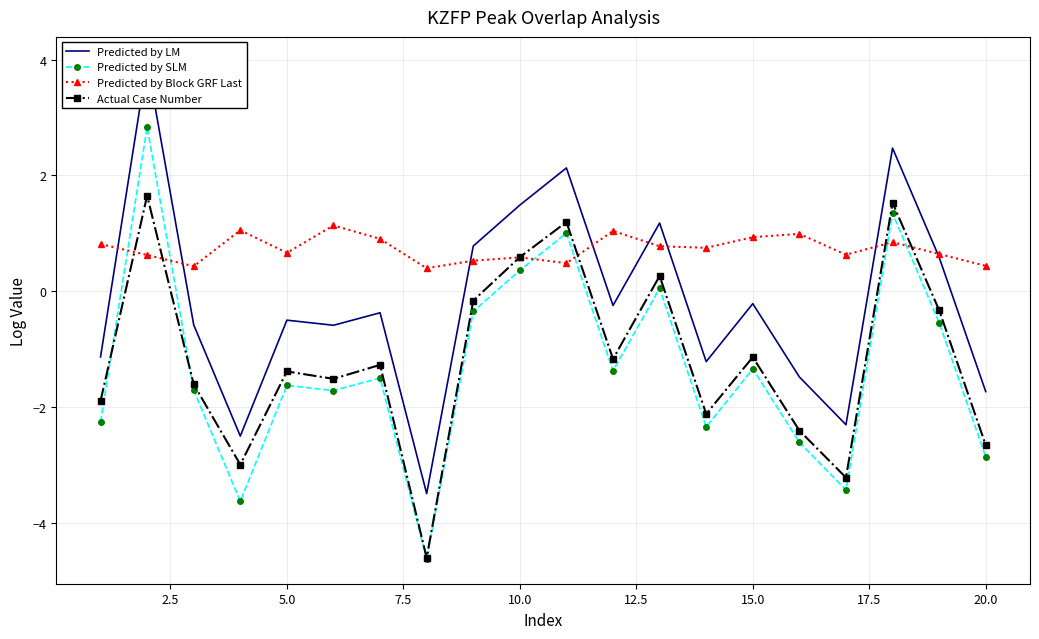

Count the number of data series in this chart.

4